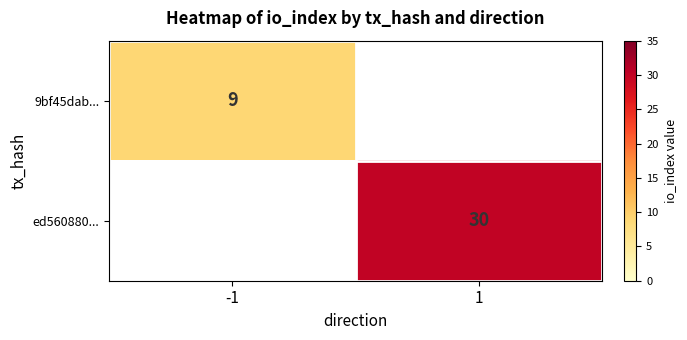

True or false: ed560880... has a value of 18 at 1.

False